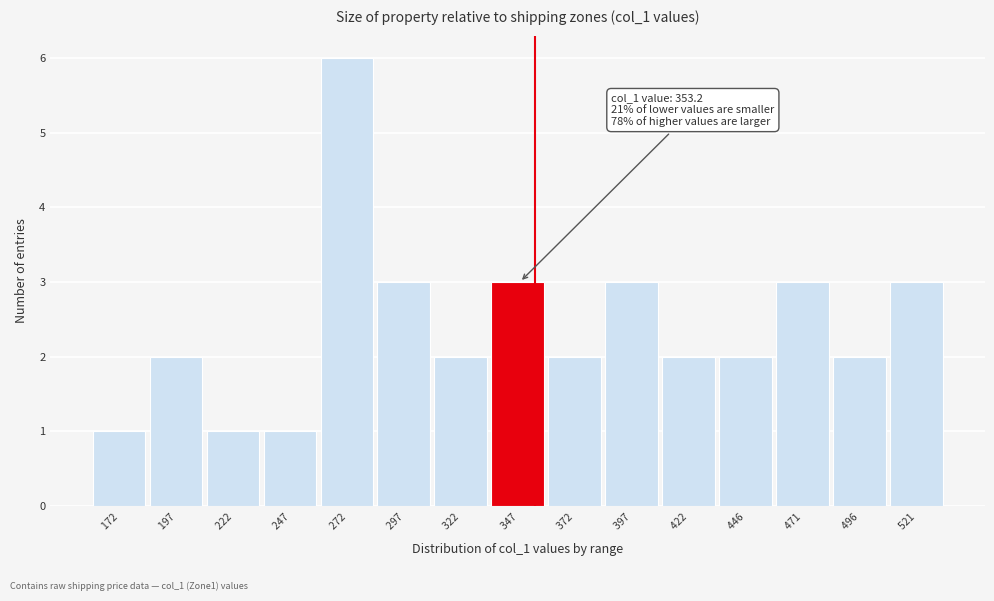

Over which range of the x-axis is the bar tallest?

260 to 285